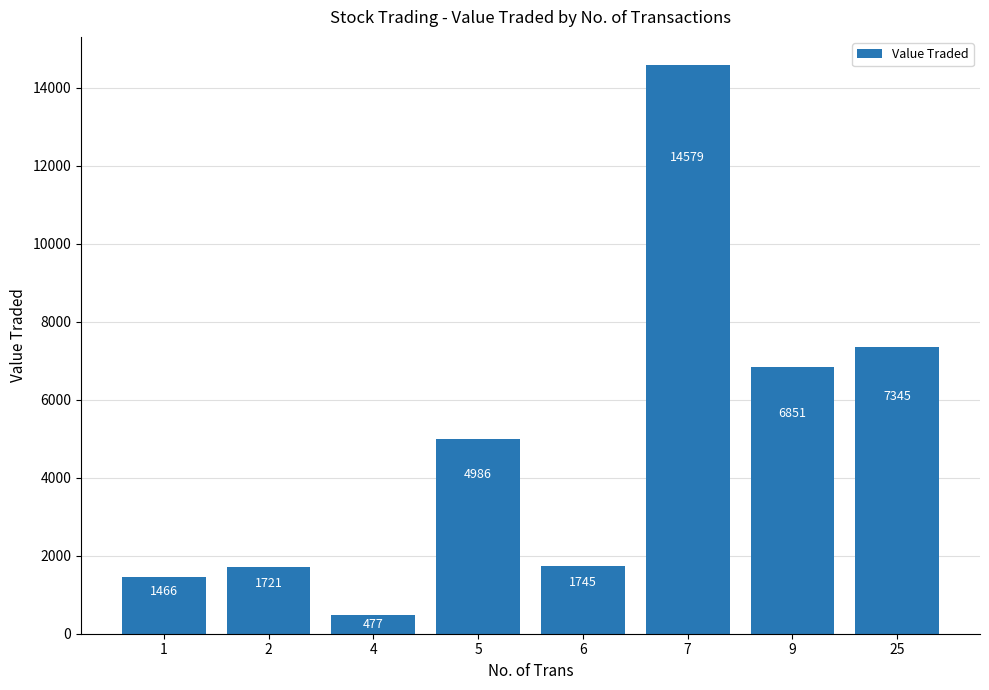

The value at 5 is 1956. True or false?

False